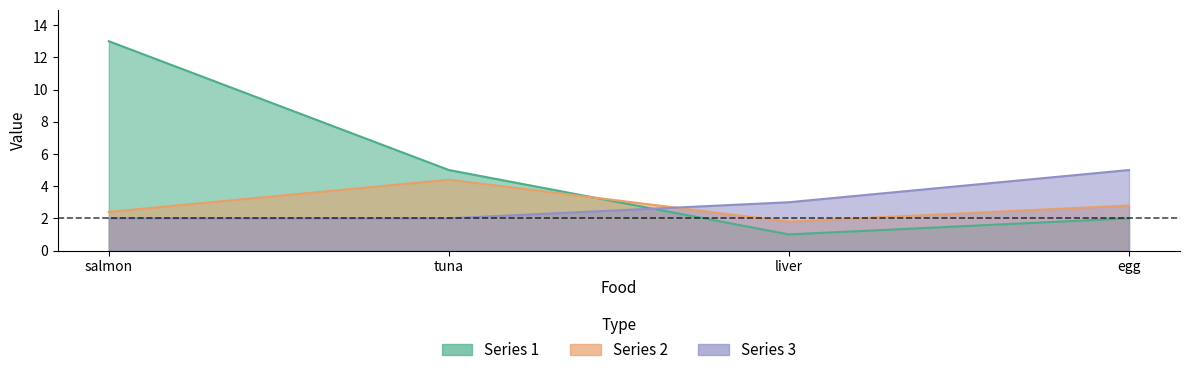

Rank the categories by Series 2 value from highest to lowest.

tuna, egg, salmon, liver